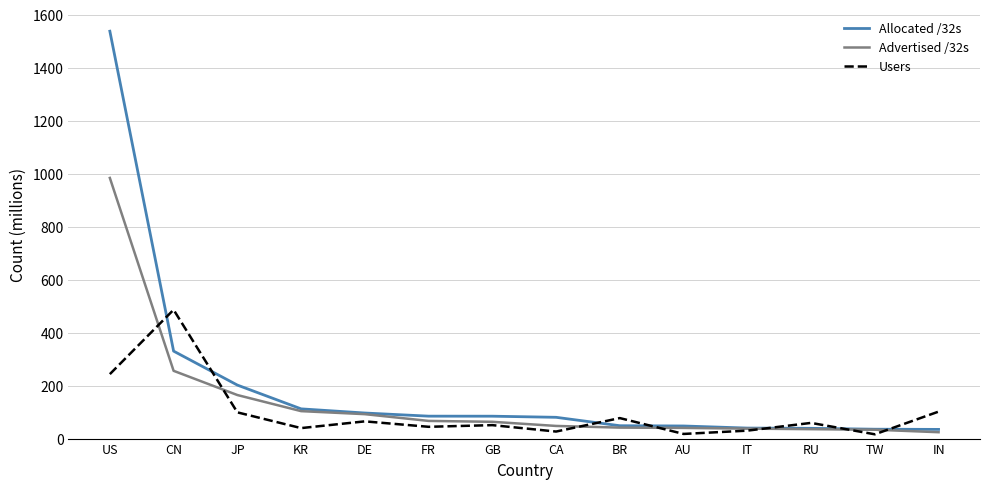

Count the number of data series in this chart.

3